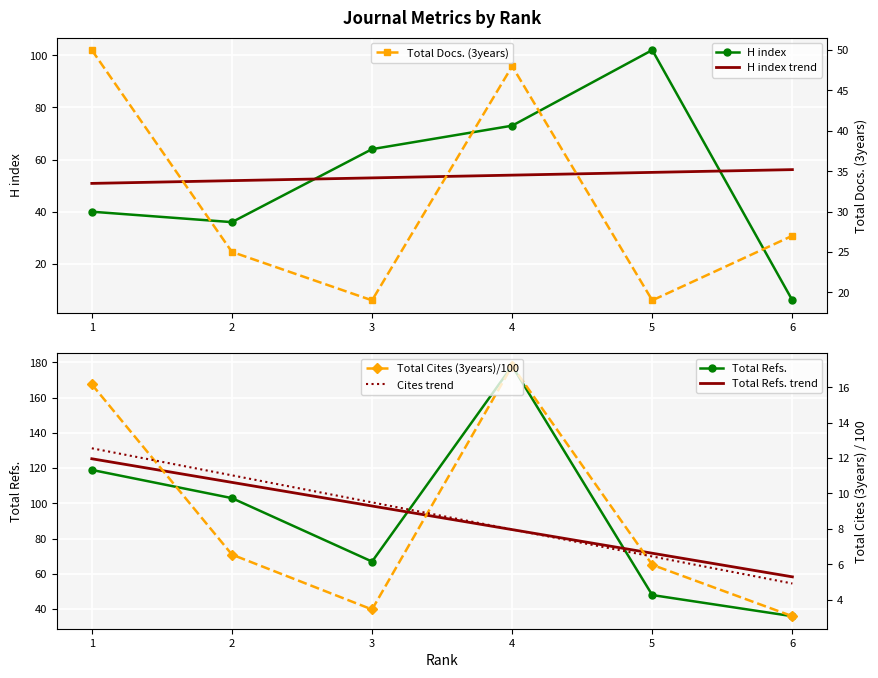

What is the total value across all series at 6?

72.1